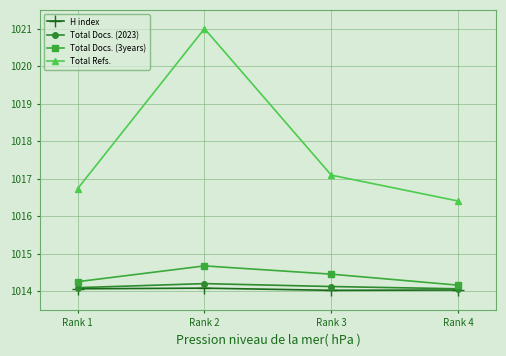

The value of H index at Rank 4 is 695.8. True or false?

False